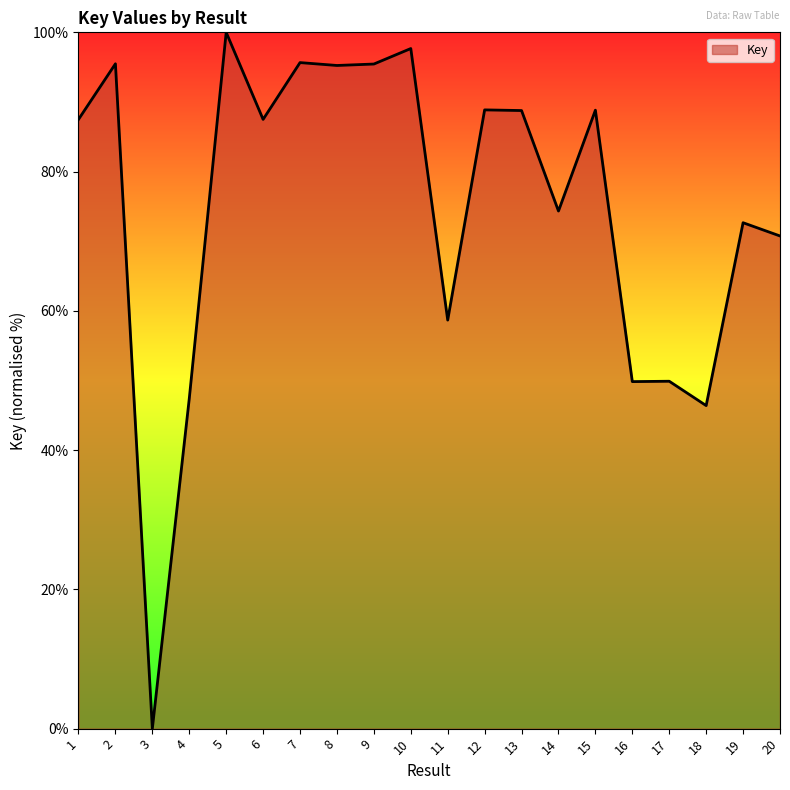

What is the approximate value at 15?

88.8